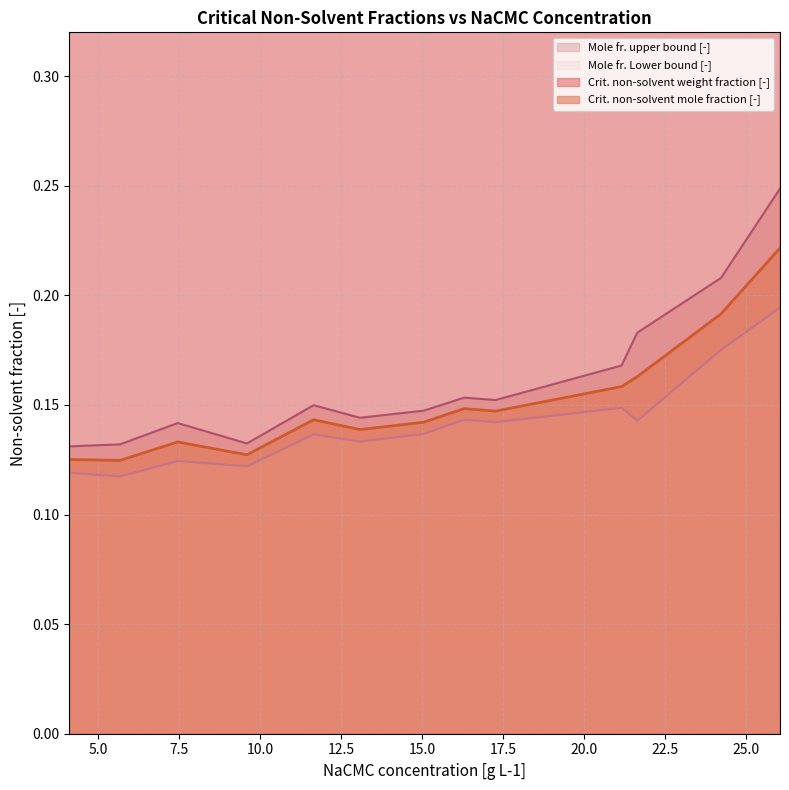

What are all the series names shown in the legend?

Crit. non-solvent weight fraction [-], Crit. non-solvent mole fraction [-], Mole fr. upper bound [-], Mole fr. Lower bound [-]